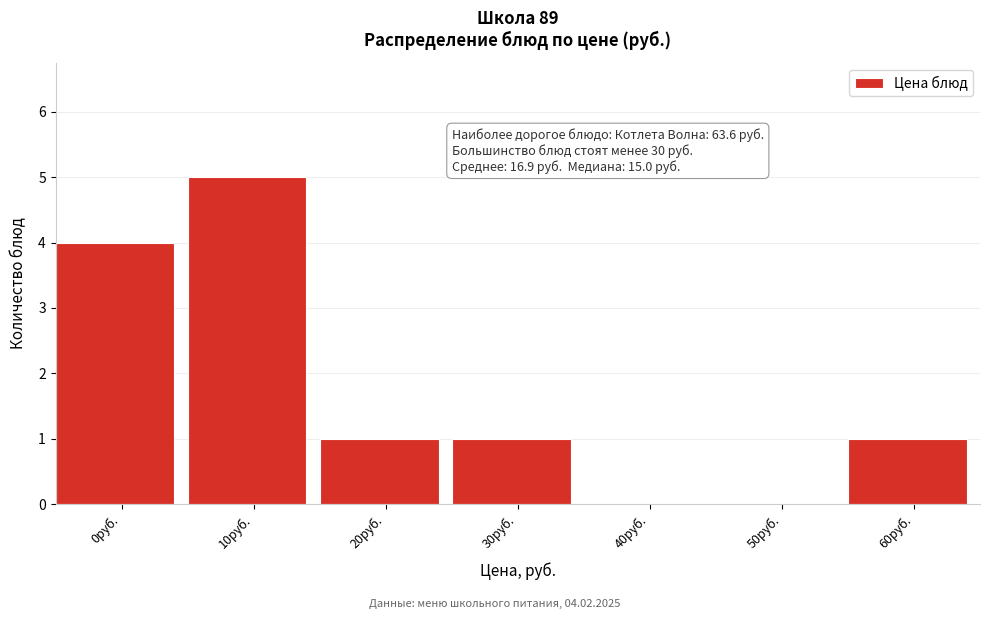

Reading left to right, transcribe all the data shown in this chart.

0руб.=4	10руб.=5	20руб.=1	30руб.=1	40руб.=0	50руб.=0	60руб.=1